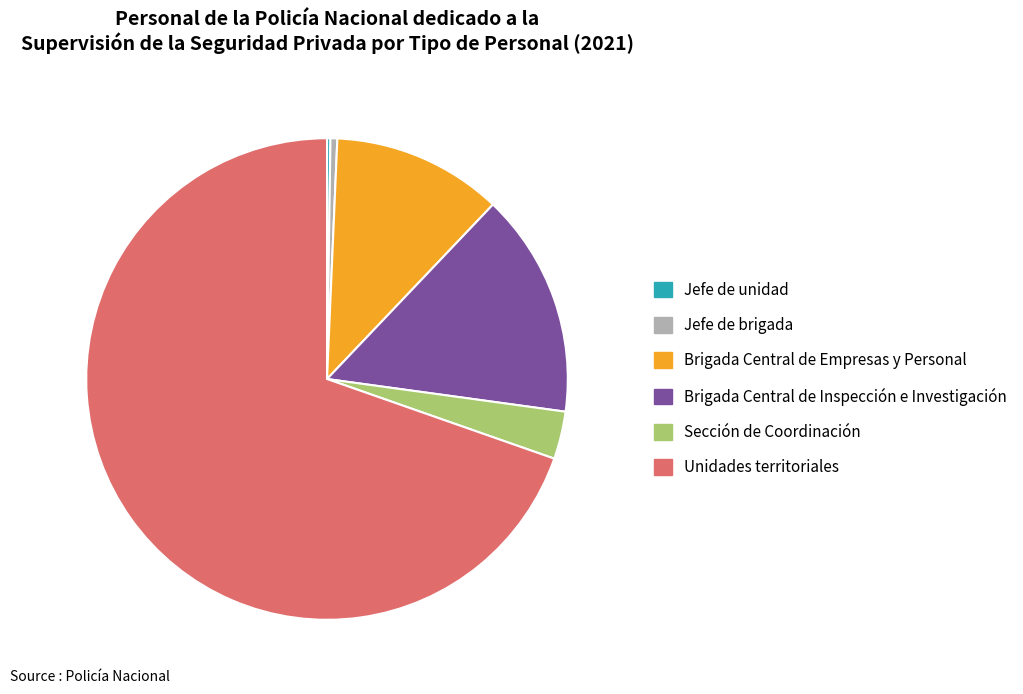

True or false: Brigada Central de Empresas y Personal accounts for 11% of the total.

True